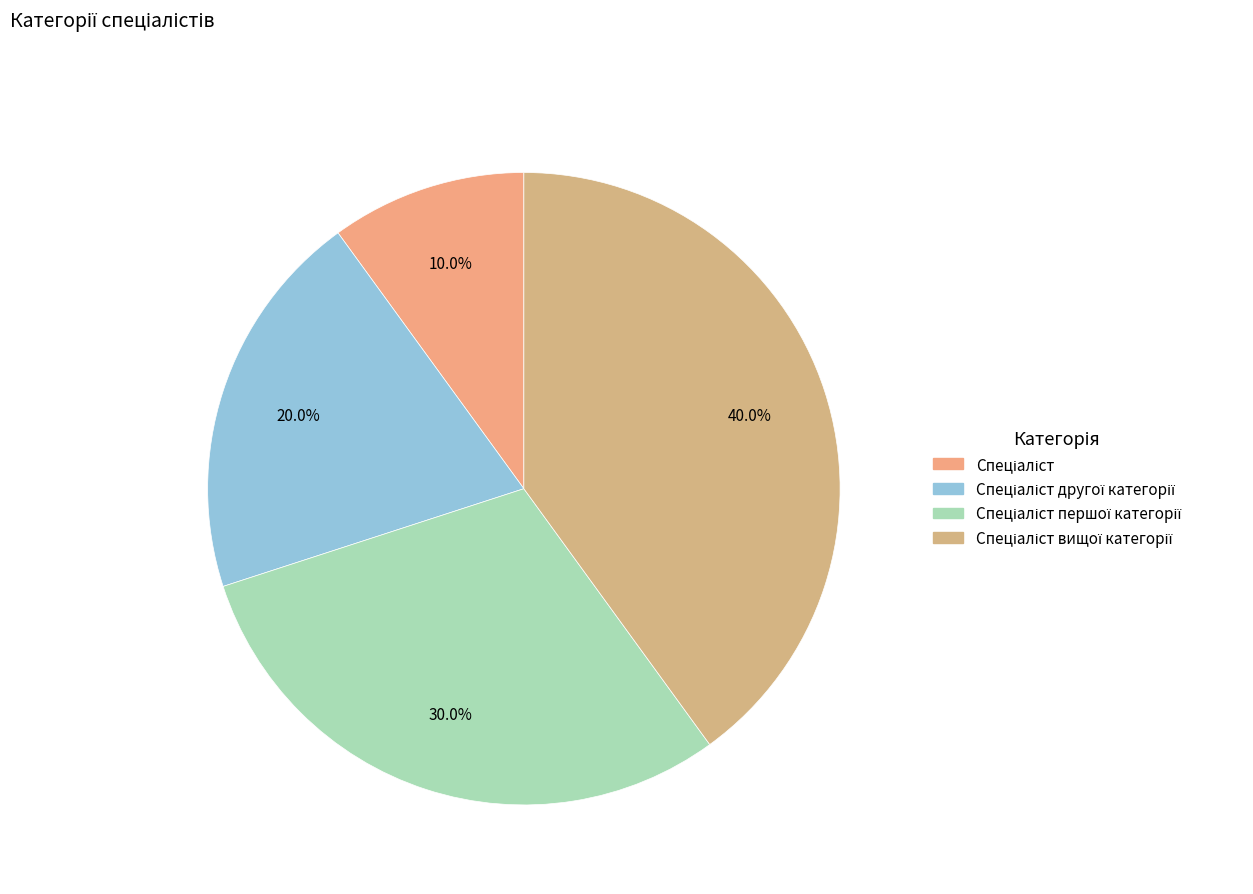

What is the largest slice in the pie chart?

Спеціаліст вищої категорії